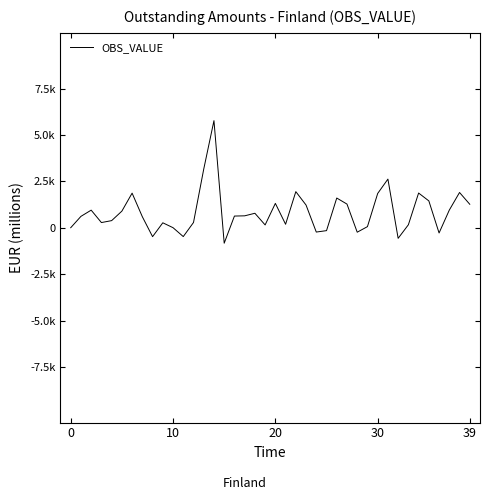

Which label corresponds to the largest value in the chart?

14